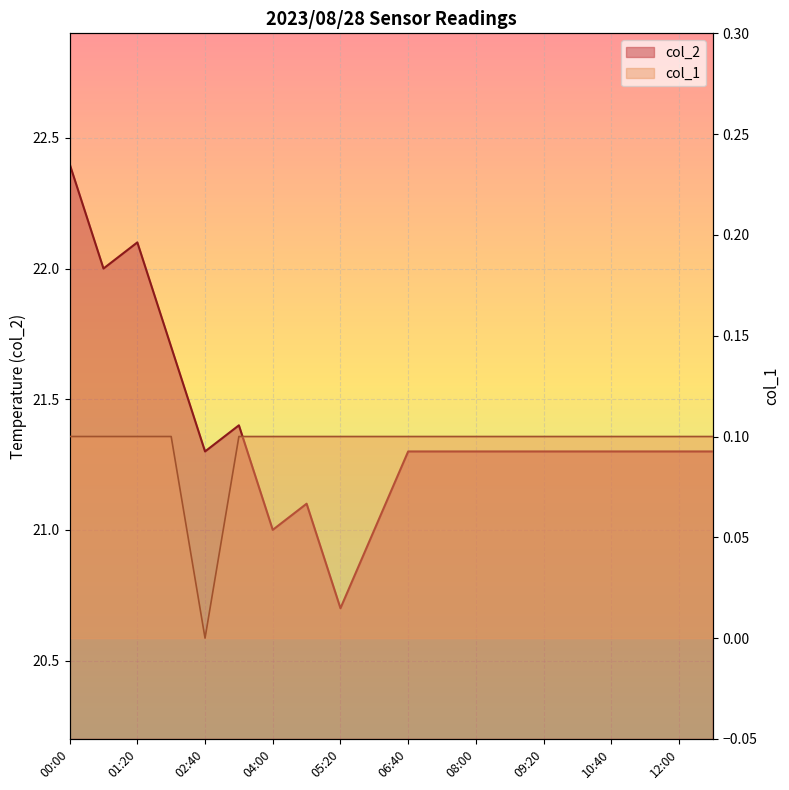

What is the label of the 19th point from the right?

00:40